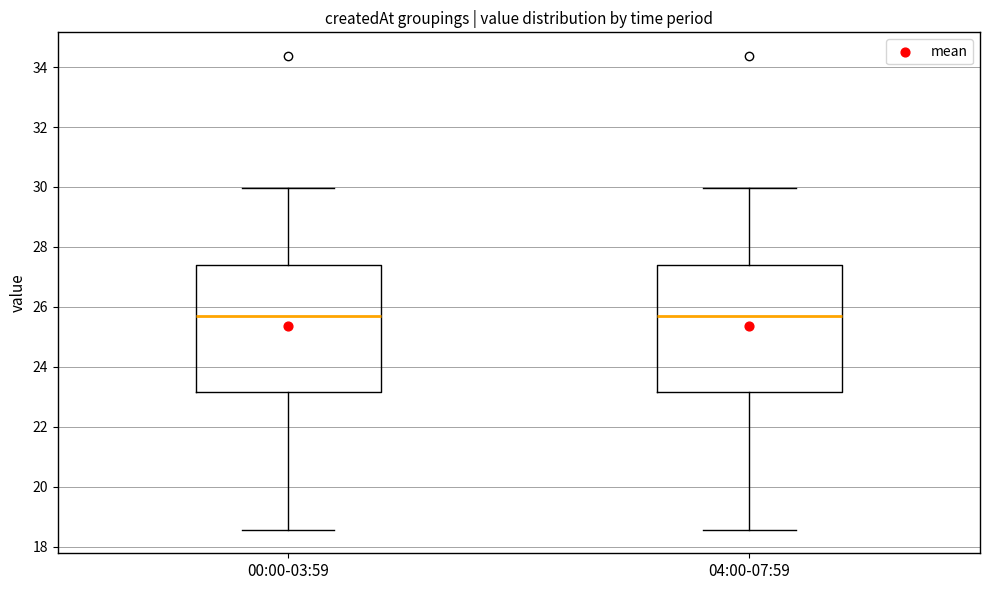

Reading left to right, transcribe this box plot: for each box, give where its median line is, the range the box spans, and where its two whiskers end, as read against the y-axis. The values are not printed on the chart, so give them approximately, as read against the axis.

00:00-03:59: median 25.8, box 23.2 to 27.4, whiskers 18.6 to 30.0
04:00-07:59: median 25.8, box 23.2 to 27.4, whiskers 18.6 to 30.0